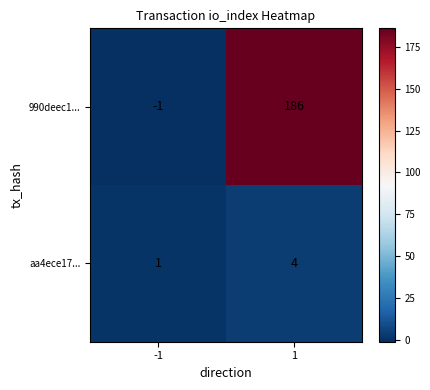

Count the number of categories in the chart.

2